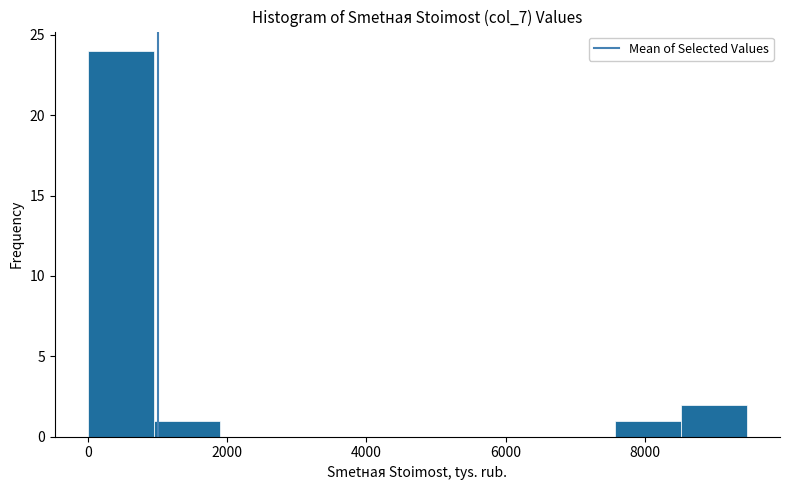

Which range on the x-axis has the tallest bar?

0 to 1000